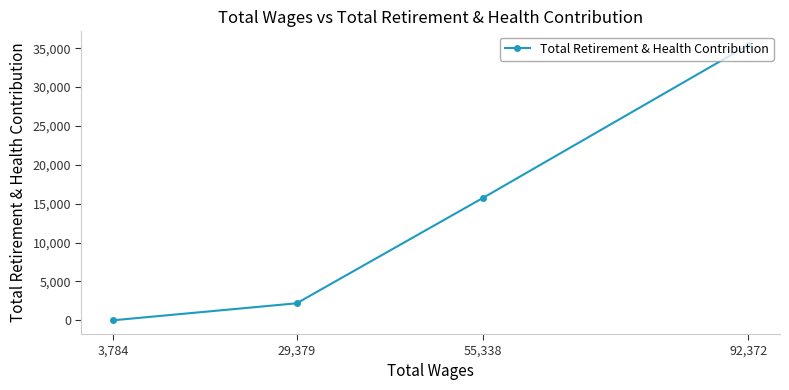

What value does the data have at 29,379?

2185